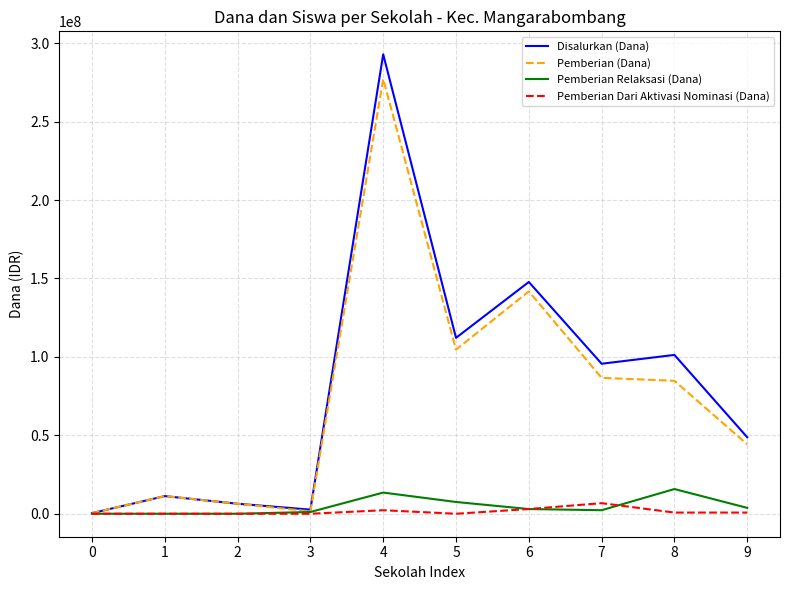

What is the highest value of the Pemberian Dari Aktivasi Nominasi (Dana) series?

6750000